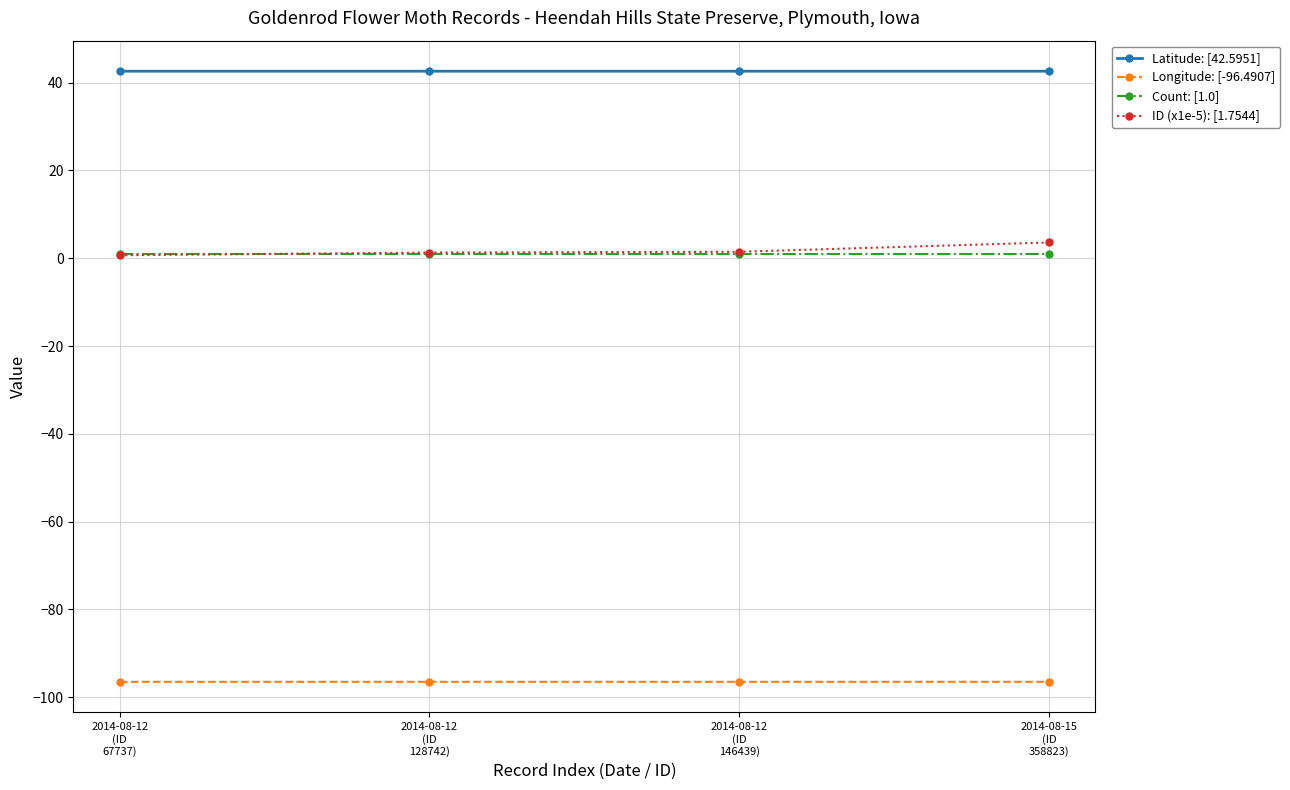

Which series has the widest spread of values?

ID (x1e-5): [1.7544]